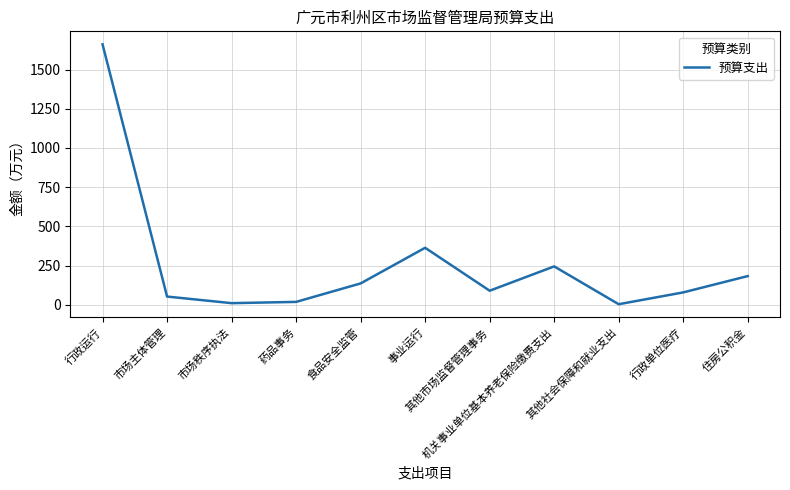

How many lines are shown in the chart?

1